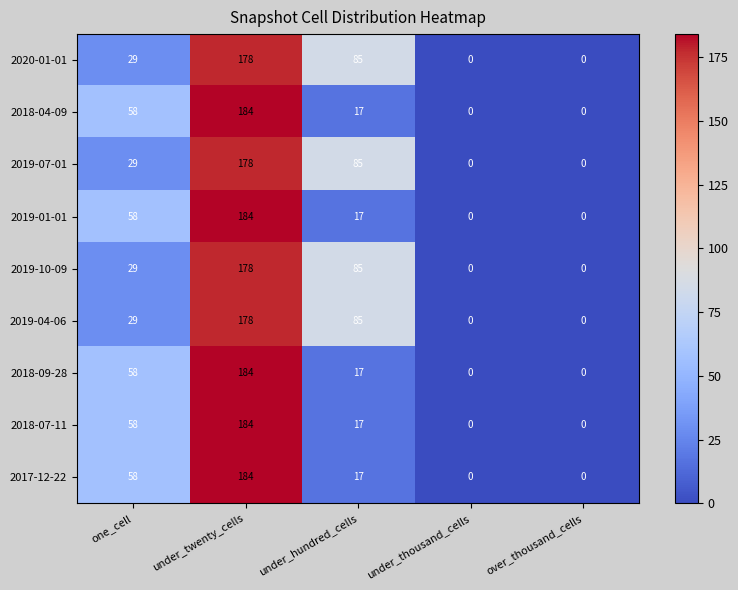

How many values in 2019-10-09 are above zero?

3